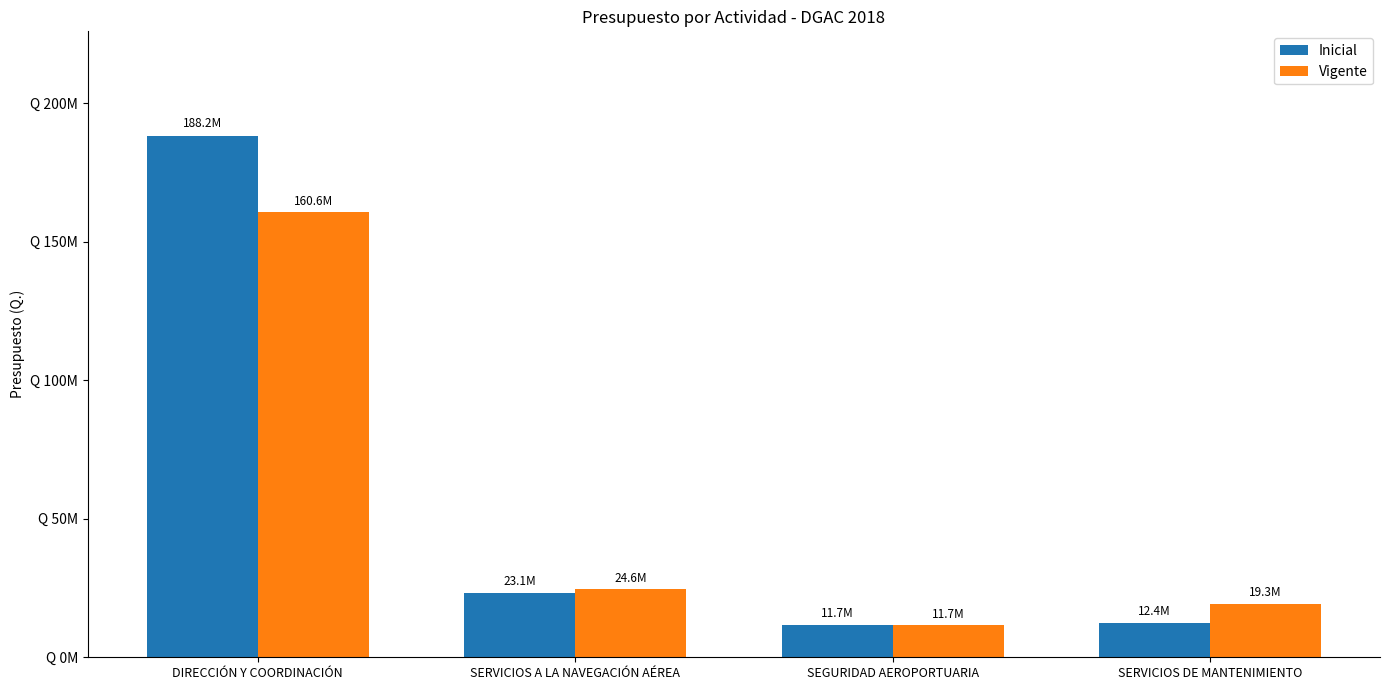

What are all the series names shown in the legend?

Inicial, Vigente